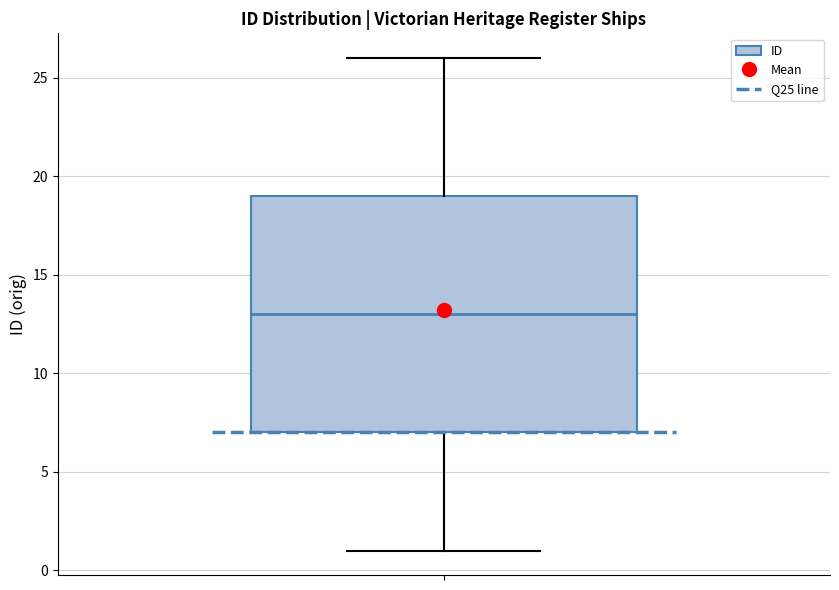

Transcribe this box plot: give where the median line is, the range the box spans, and where the two whiskers end, as read against the y-axis. The values are not printed on the chart, so give them approximately, as read against the axis.

median 13, box 7 to 19, whiskers 1 to 26